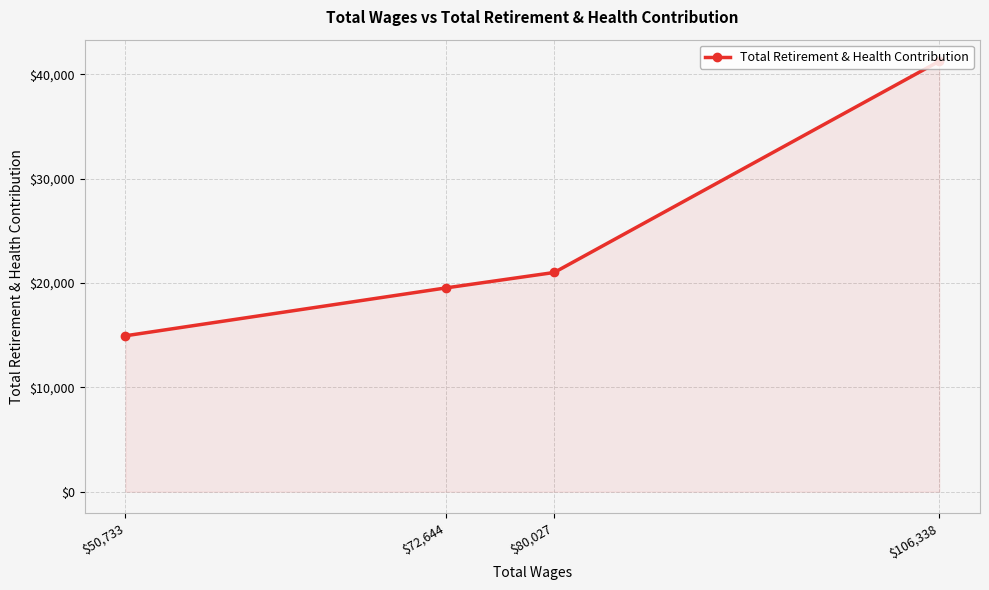

Where does the data first go above 21014?

$106,338